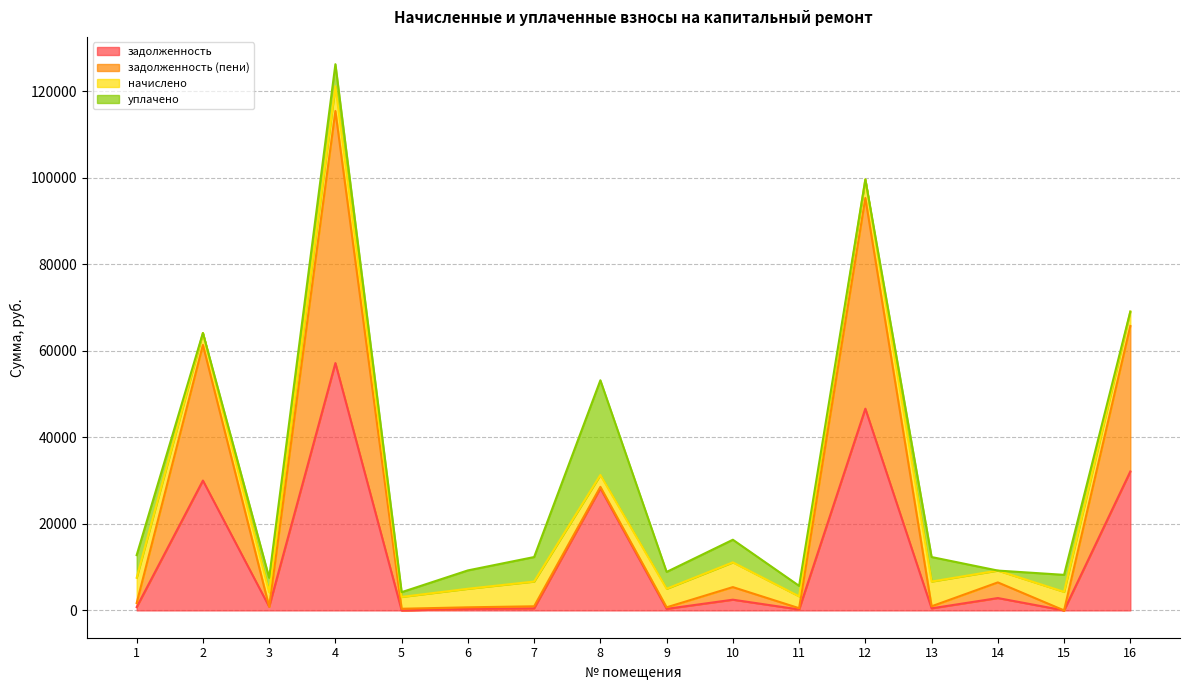

Does the chart have visible grid lines?

Yes